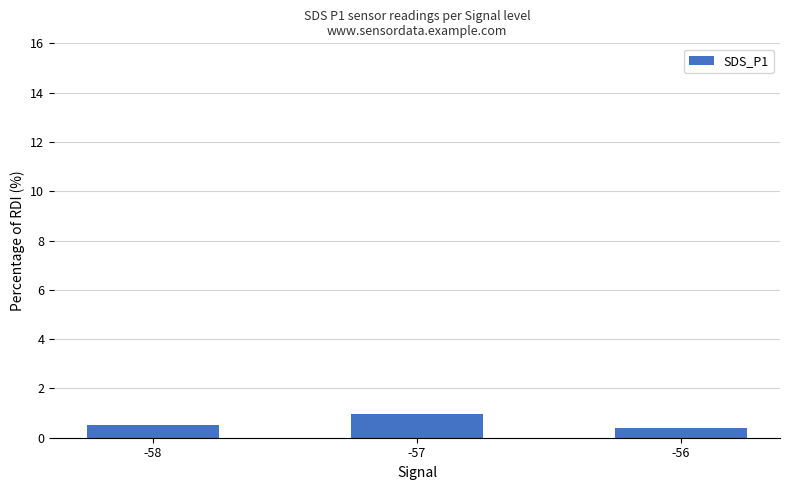

Does the chart contain any negative values?

No